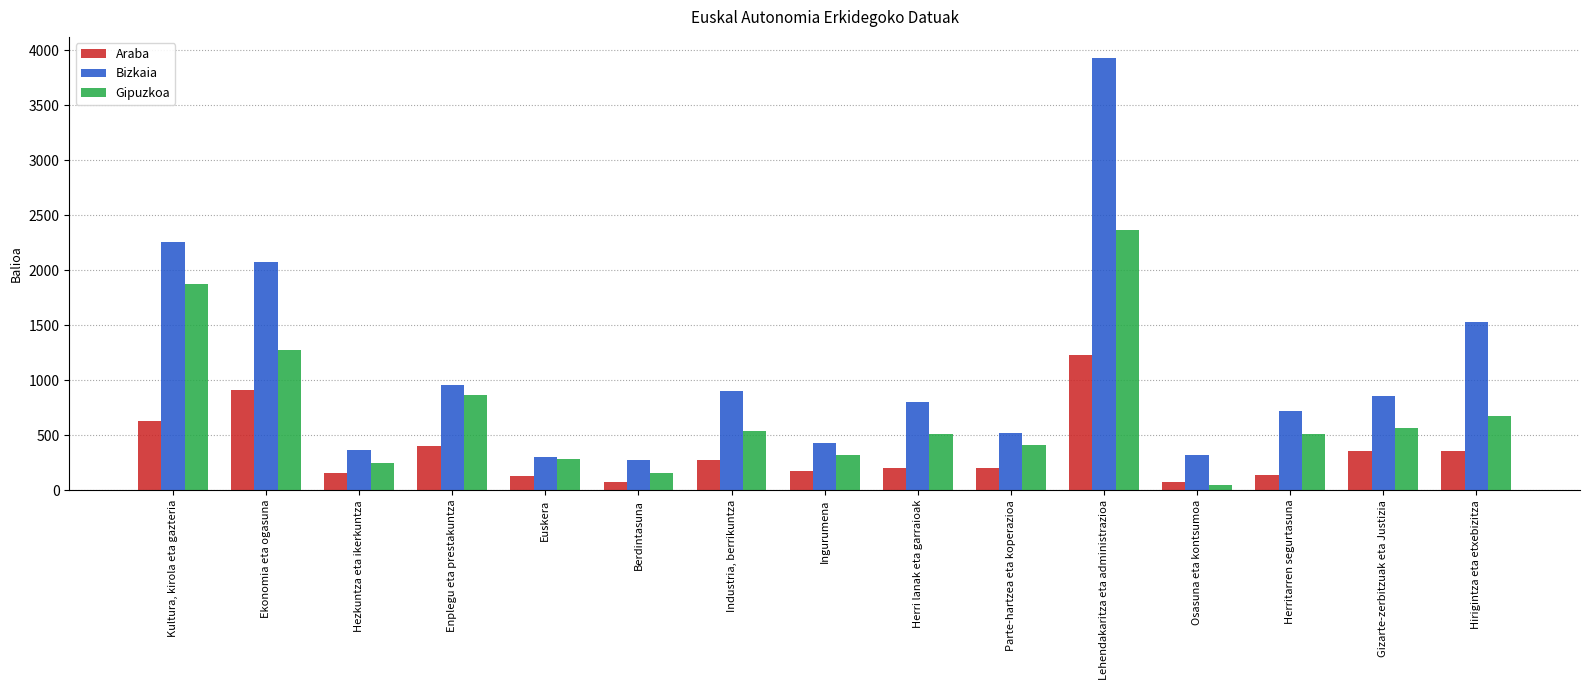

Where does the Gipuzkoa series first go above 512?

Kultura, kirola eta gazteria